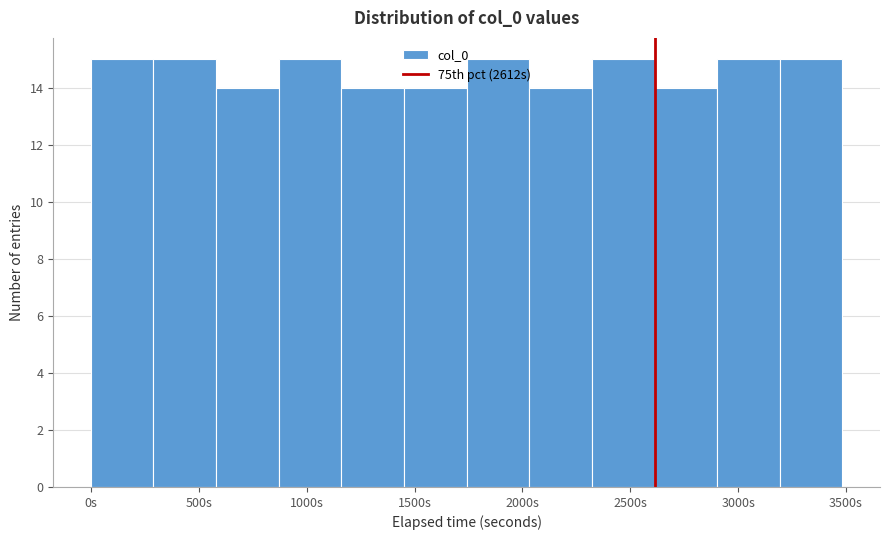

How tall is the bar that spans 2300 to 2600 on the x-axis? Neither the bar edges nor the heights are printed on the chart, so give them approximately, as read against the axes.

15